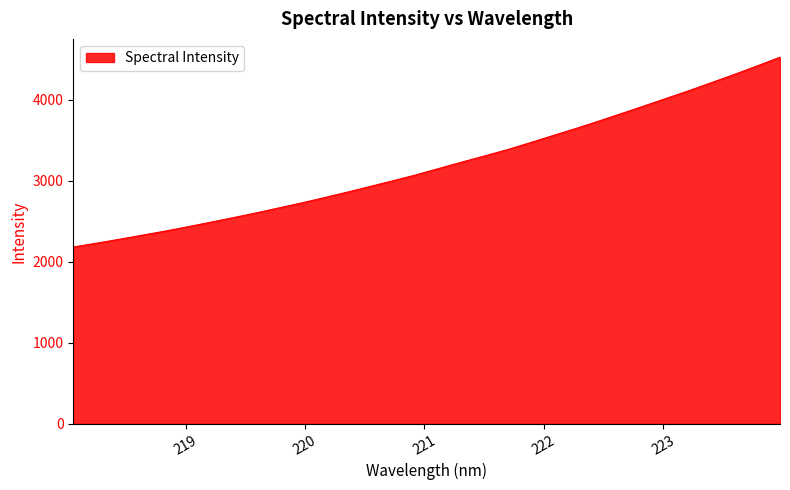

At which label is the value closest to 3354?

221.6902